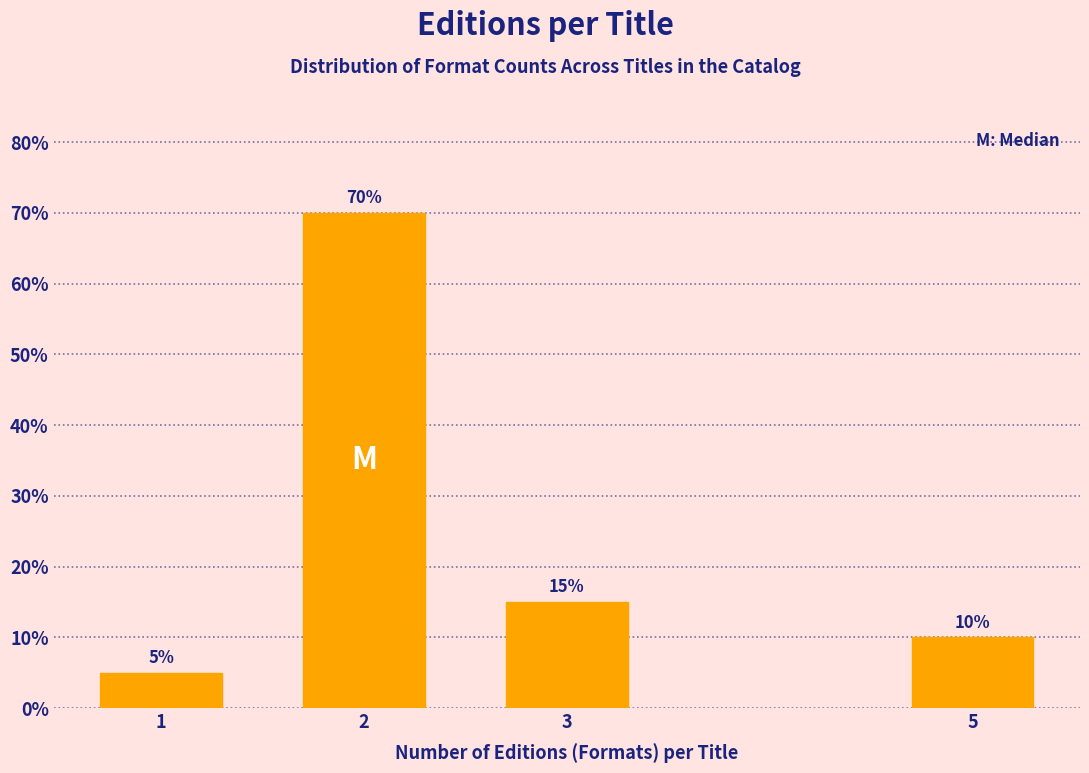

Reading left to right, transcribe all the data shown in this chart.

1=5	2=70	3=15	5=10